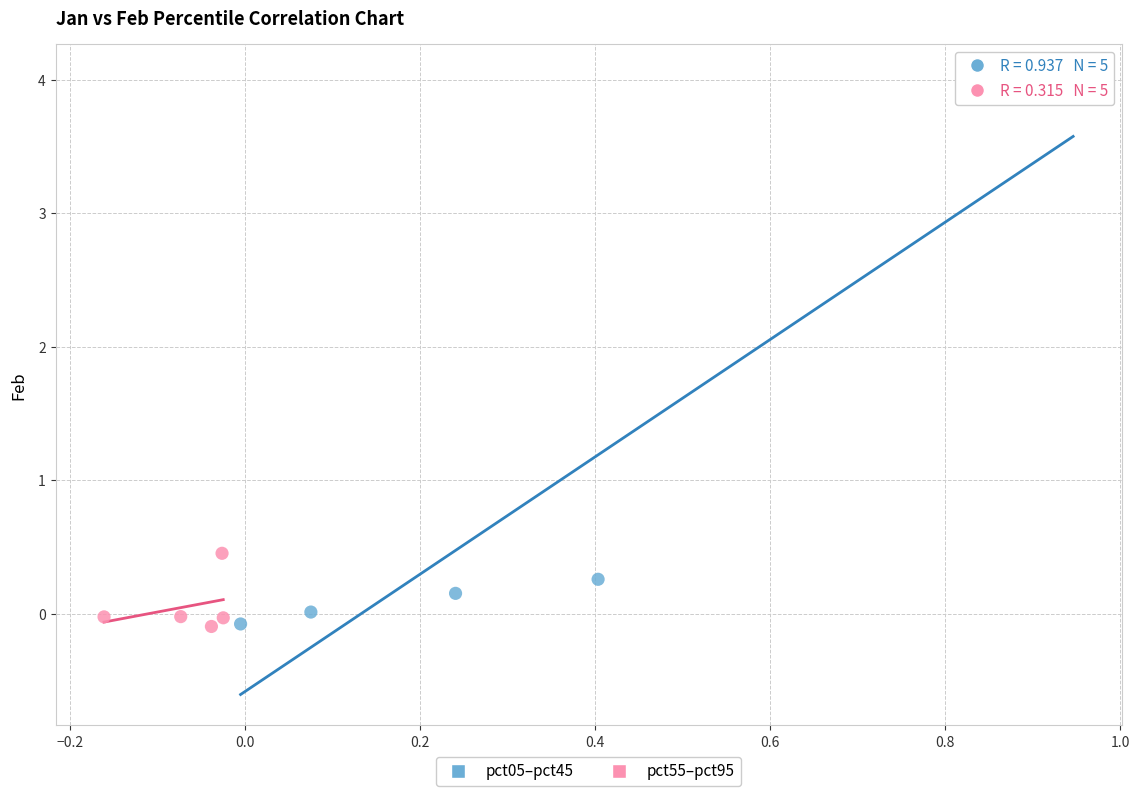

Which series contains the highest Y value?

pct05–pct45